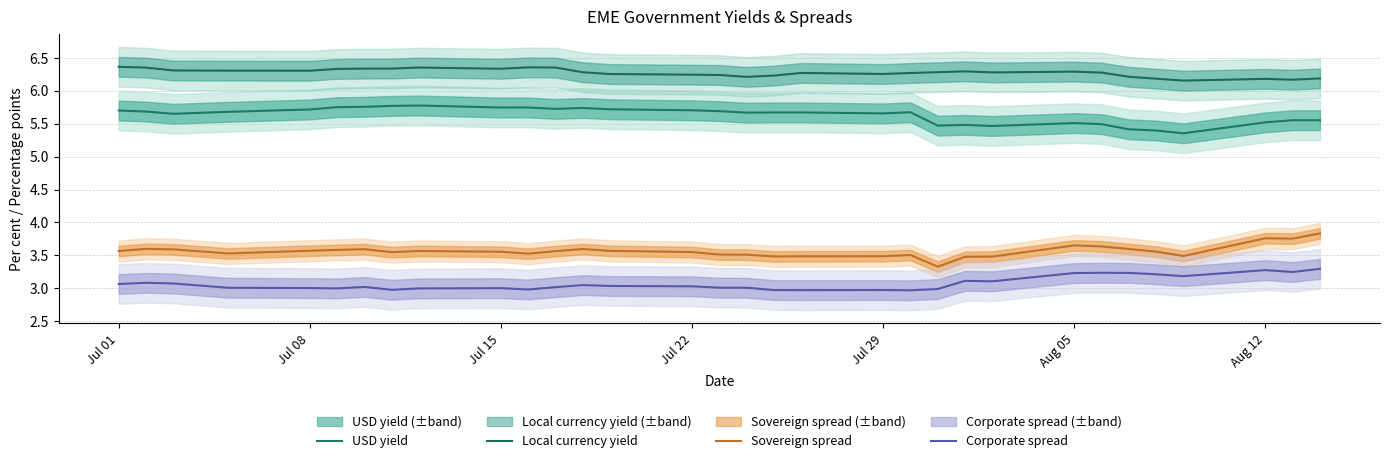

What value does the Corporate spread series have at Jul 15?

3.1